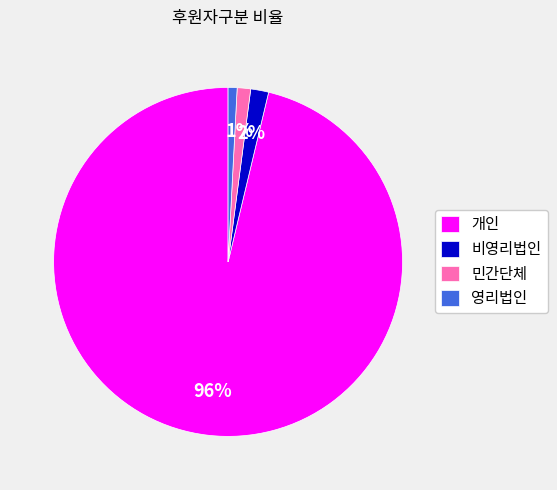

Count the number of slices in the pie.

4